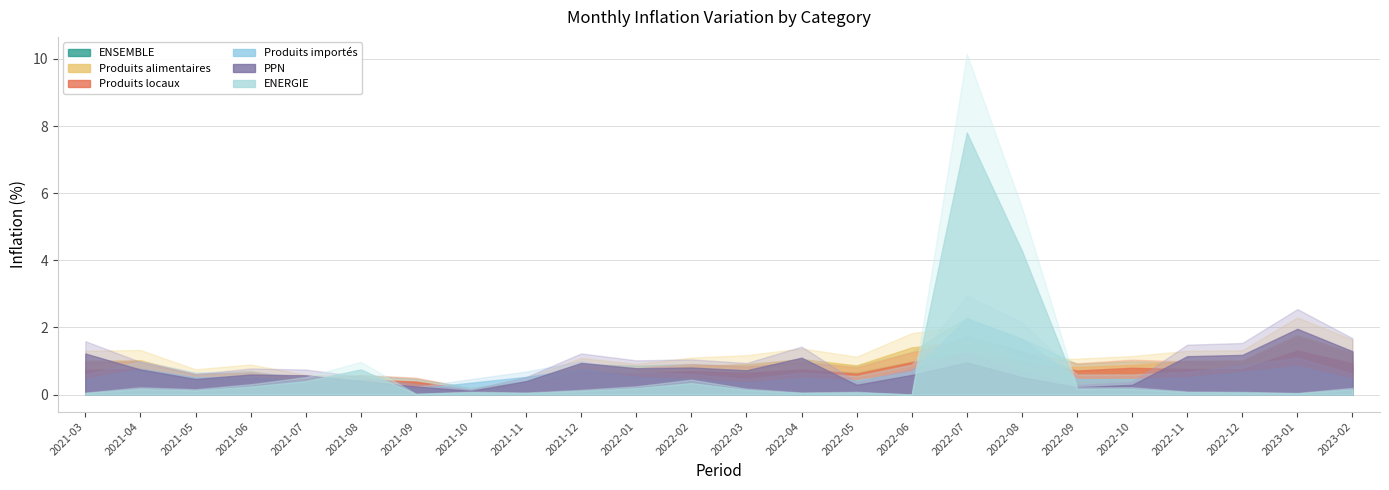

What is the difference between the highest and lowest values at 2021-08?

0.4